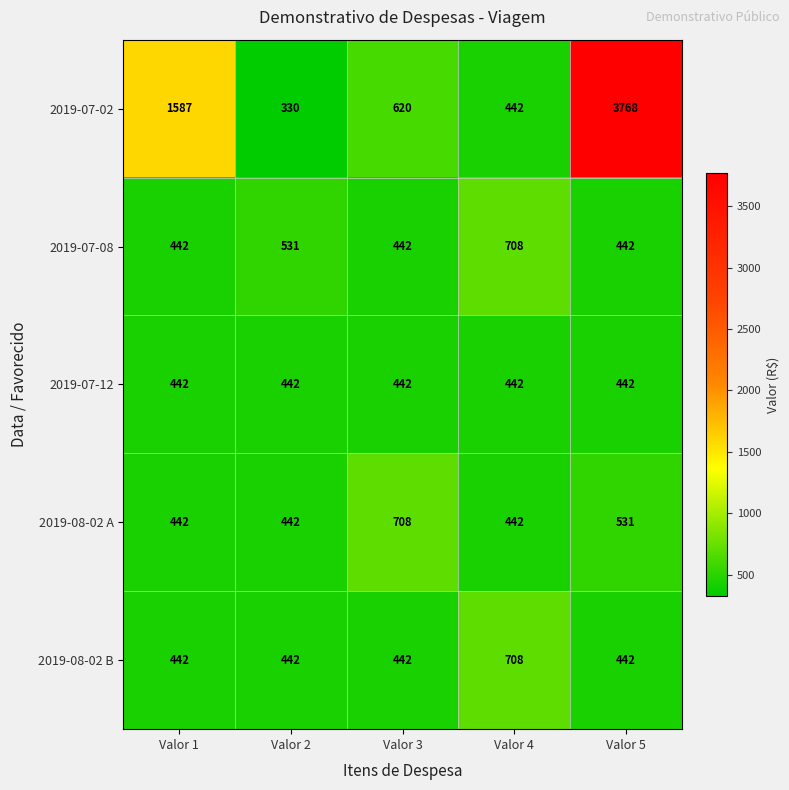

Which series has the widest spread of values?

2019-07-02